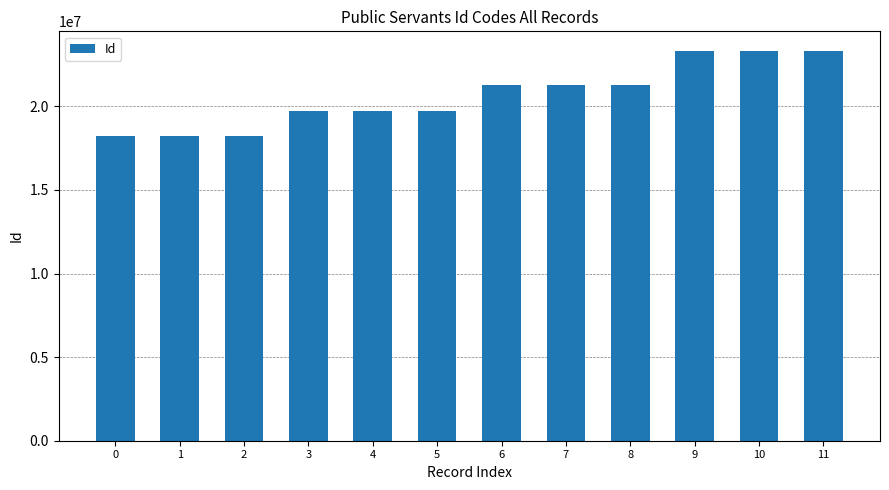

How many bars are there in total?

12